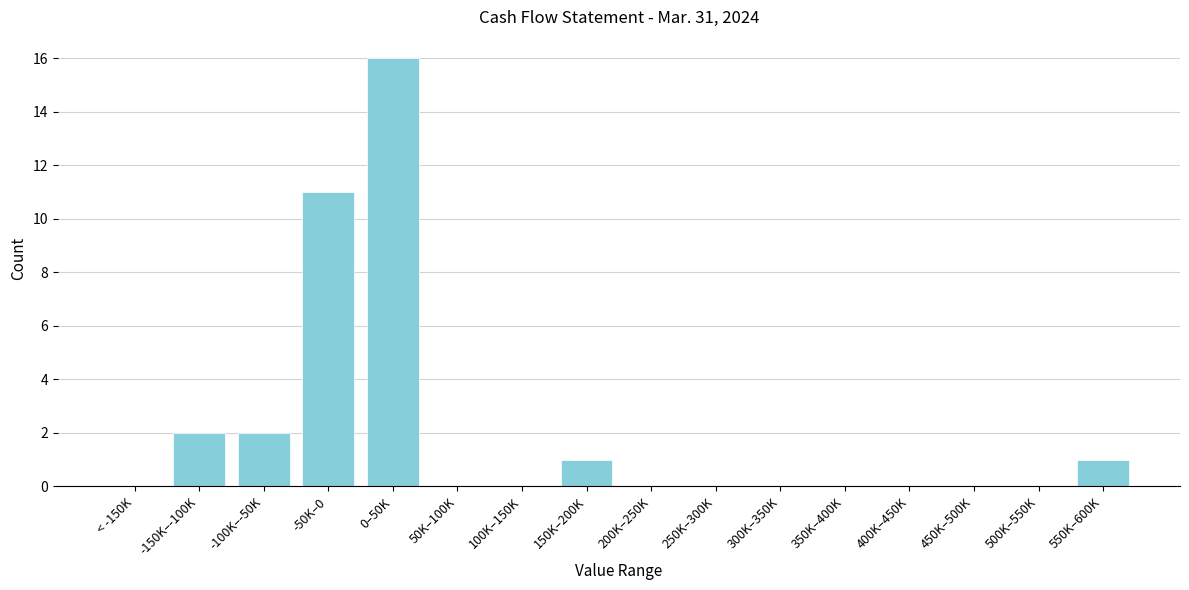

Reading left to right, what are all the values shown in this chart?

< -150K=0	-150K–-100K=2	-100K–-50K=2	-50K–0=11	0–50K=16	50K–100K=0	100K–150K=0	150K–200K=1	200K–250K=0	250K–300K=0	300K–350K=0	350K–400K=0	400K–450K=0	450K–500K=0	500K–550K=0	550K–600K=1